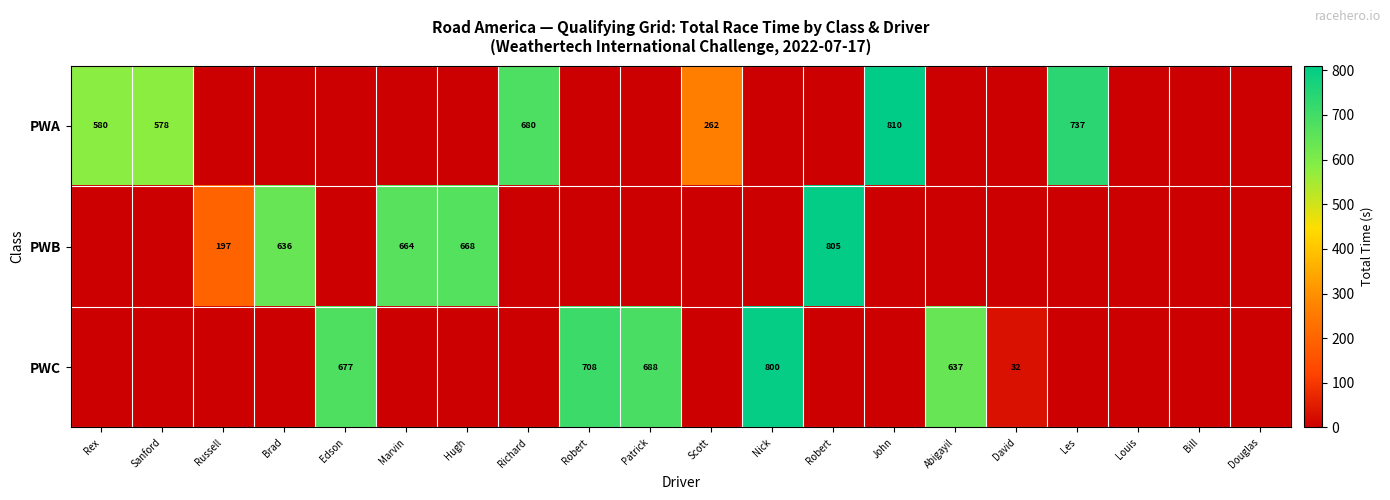

What is the greatest value displayed?

810.4